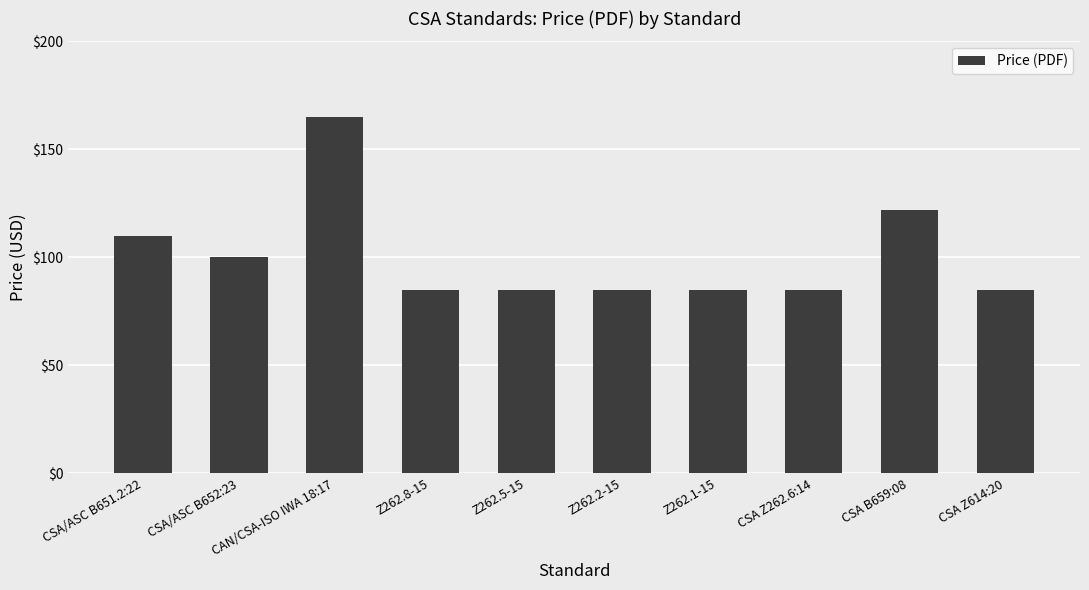

What is the label of the 2nd bar from the left?

CSA/ASC B652:23